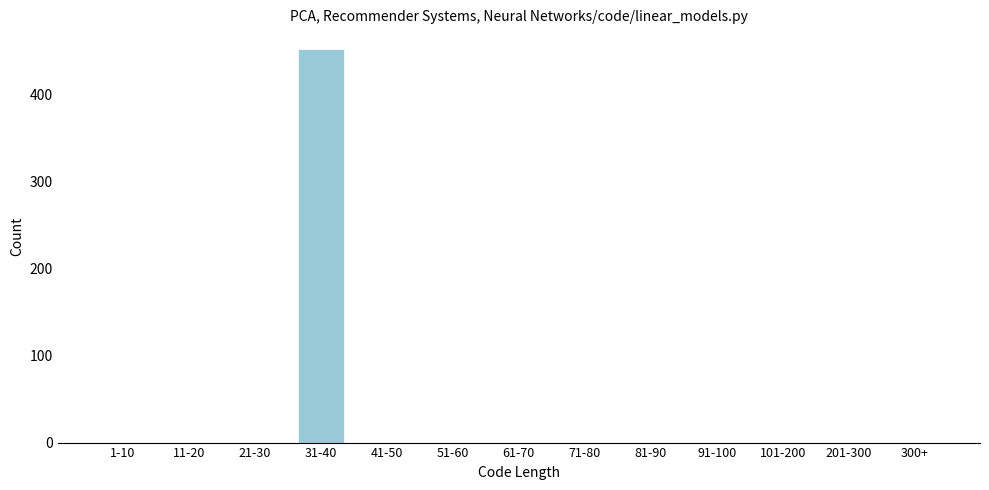

Reading left to right, what are all the values shown in this chart?

1-10=0	11-20=0	21-30=0	31-40=452	41-50=0	51-60=0	61-70=0	71-80=0	81-90=0	91-100=0	101-200=0	201-300=0	300+=0